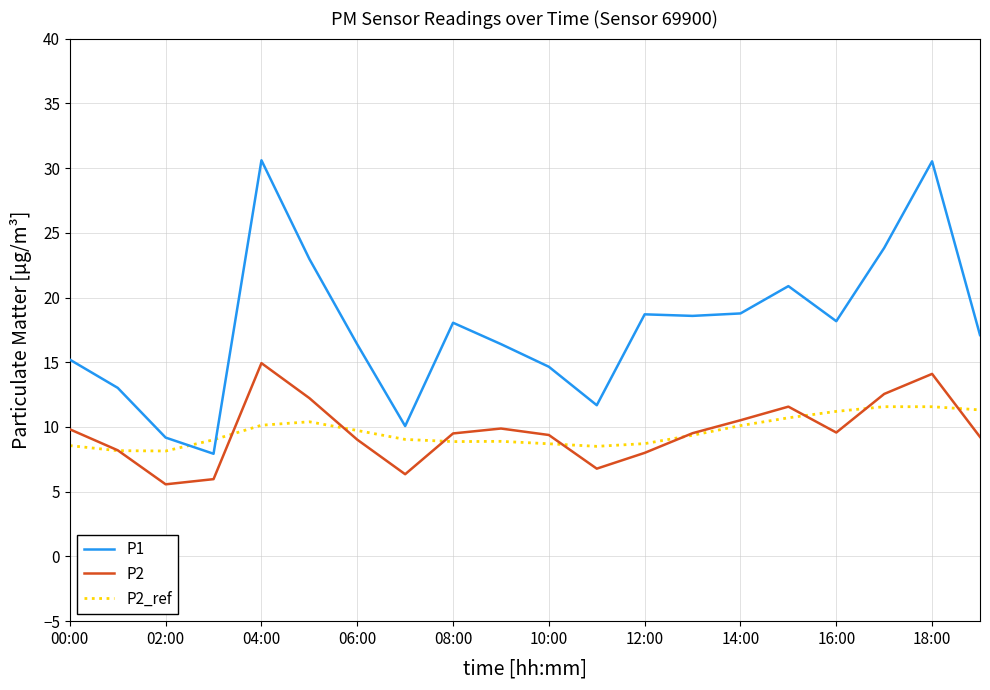

How many lines are shown in the chart?

3